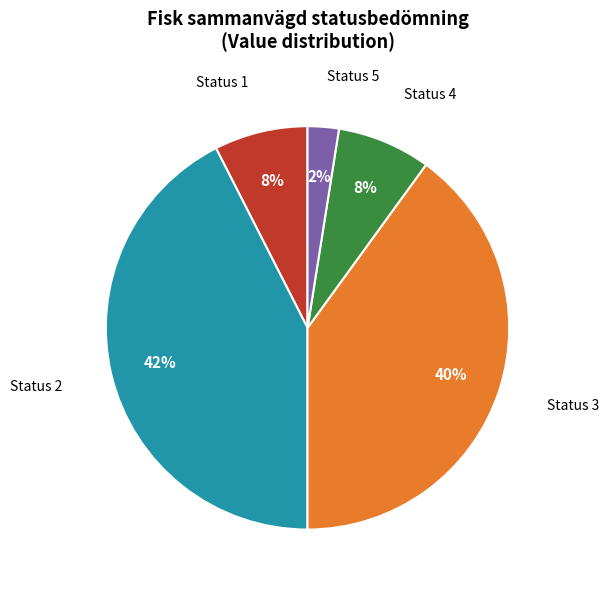

How many segments does this pie chart have?

5